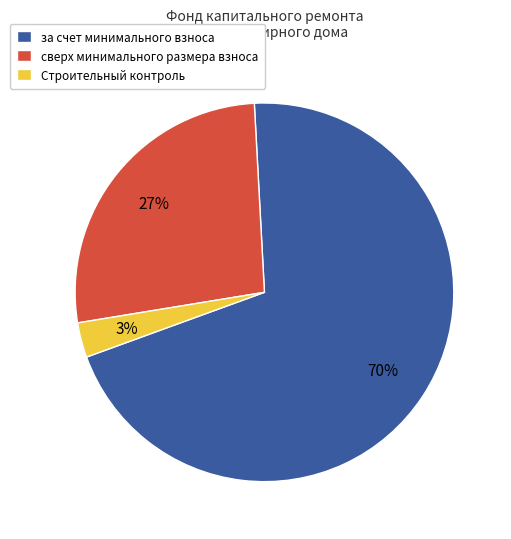

Is there a majority slice in this chart?

Yes